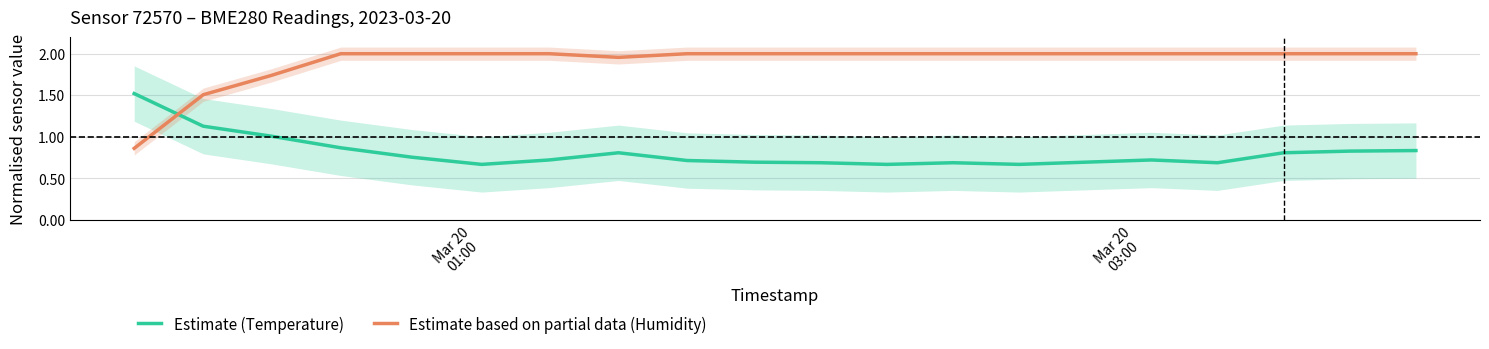

Reading left to right, list all the values displayed in this chart.

Temperature (normalised): 1.5	1.1	1.0	0.9	0.8	0.7	0.7	0.8	0.7	0.7	0.7	0.7	0.7	0.7	0.7	0.7	0.7	0.8	0.8	0.8
Humidity (normalised): 0.9	1.5	1.7	2.0	2.0	2.0	2.0	2.0	2.0	2.0	2.0	2.0	2.0	2.0	2.0	2.0	2.0	2.0	2.0	2.0